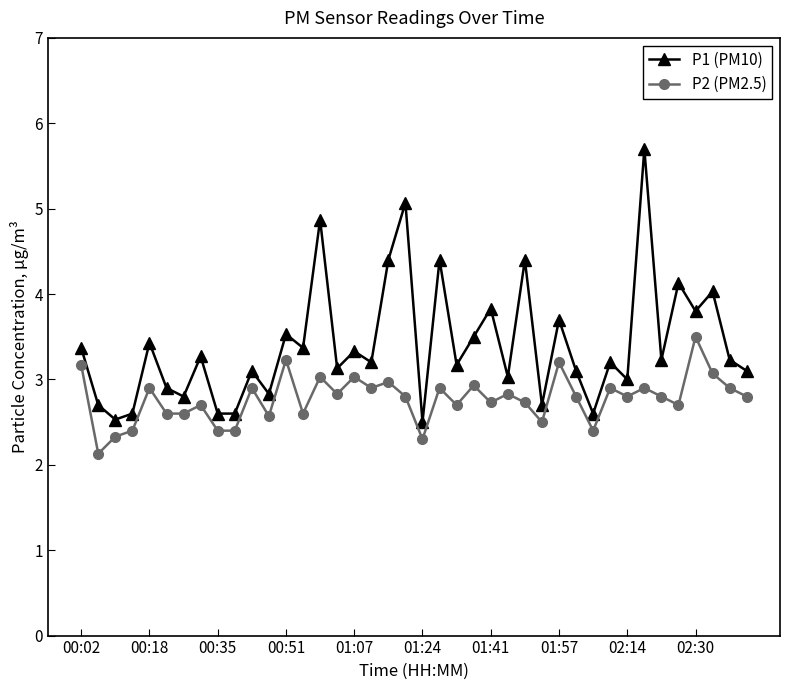

Which series has the largest range (max minus min)?

P1 (PM10)